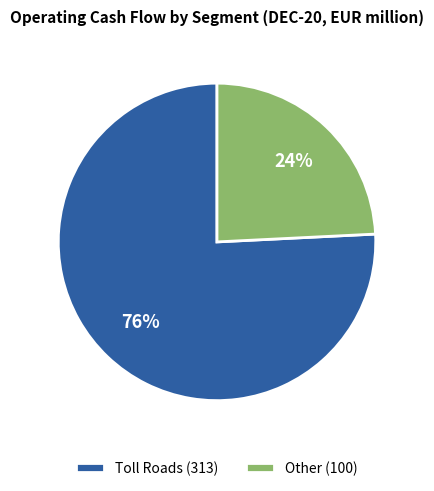

Do Toll Roads (313) and Other (100) together represent more than half of the pie?

Yes